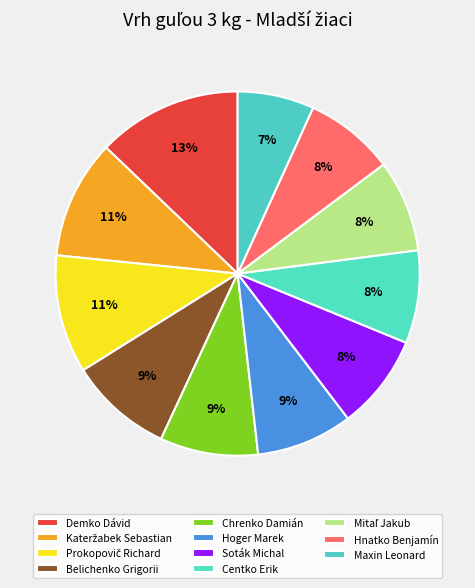

Rank the categories by value from lowest to highest.

Maxin Leonard, Hnatko Benjamín, Mitaľ Jakub, Centko Erik, Soták Michal, Hoger Marek, Chrenko Damián, Belichenko Grigorii, Prokopovič Richard, Kateržabek Sebastian, Demko Dávid